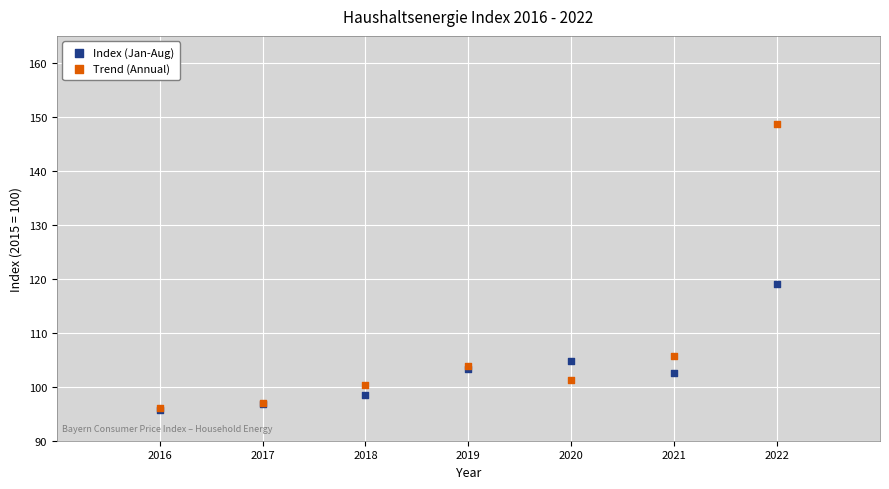

In the Trend (Annual) series, what Y value is closest to 122?

105.7